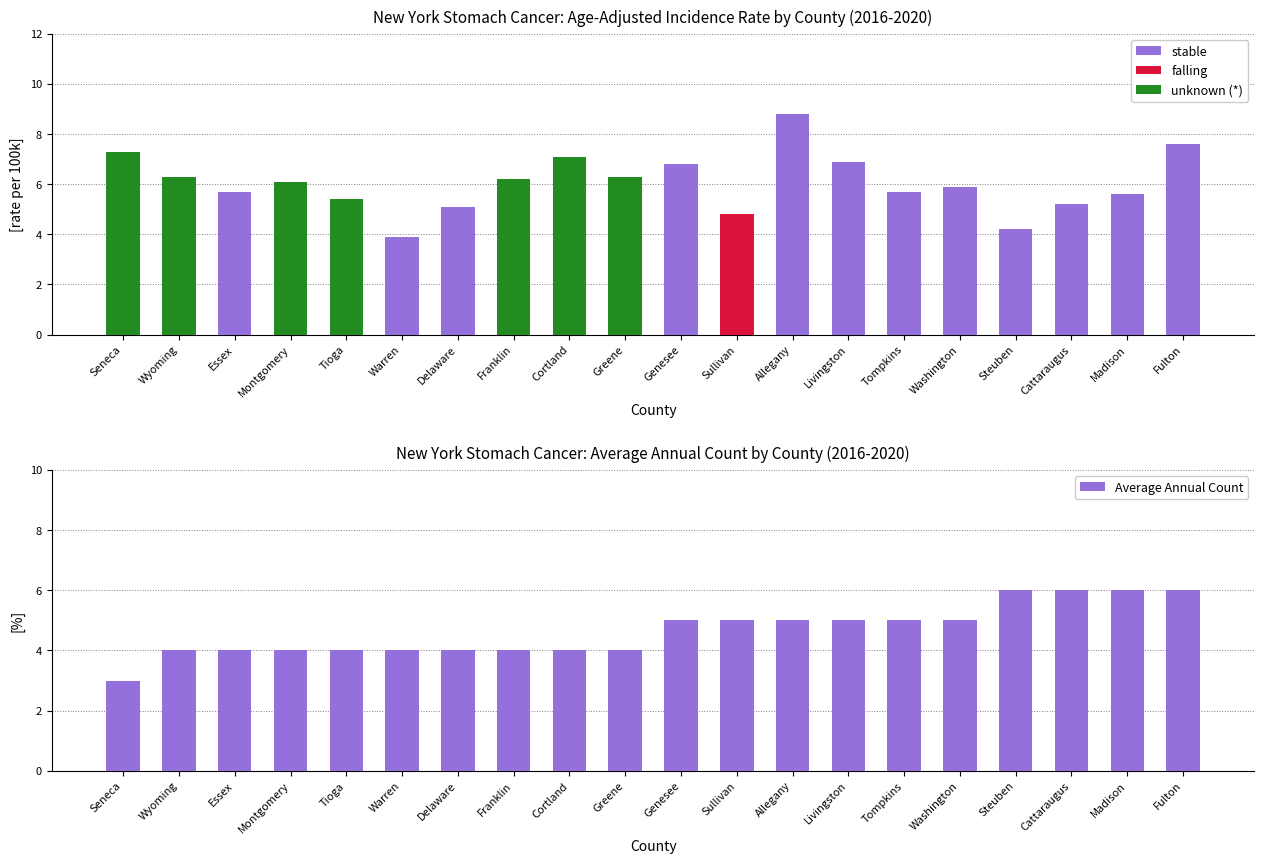

What is the sum of all stable values?

71.4